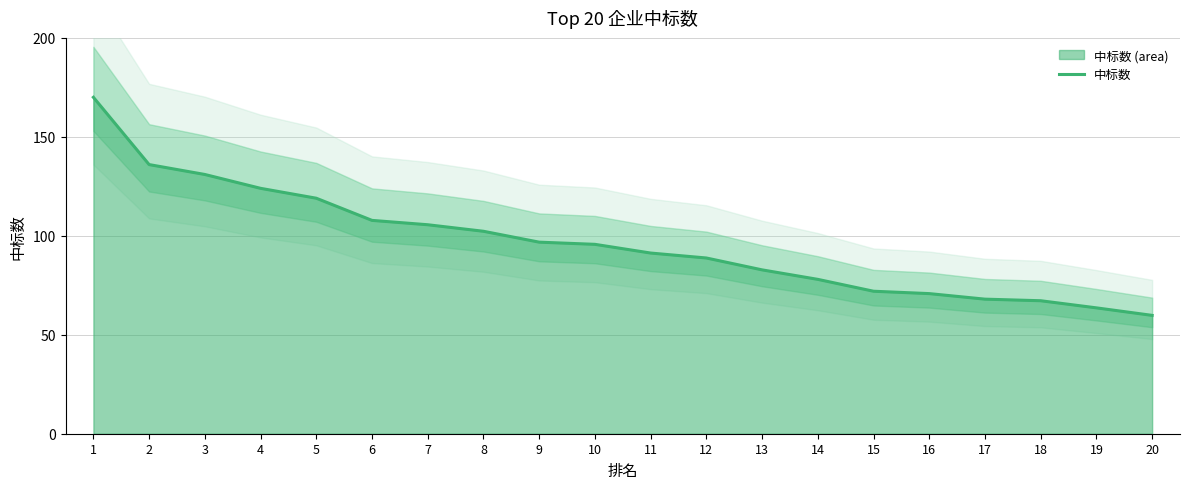

What is the average value?

96.5